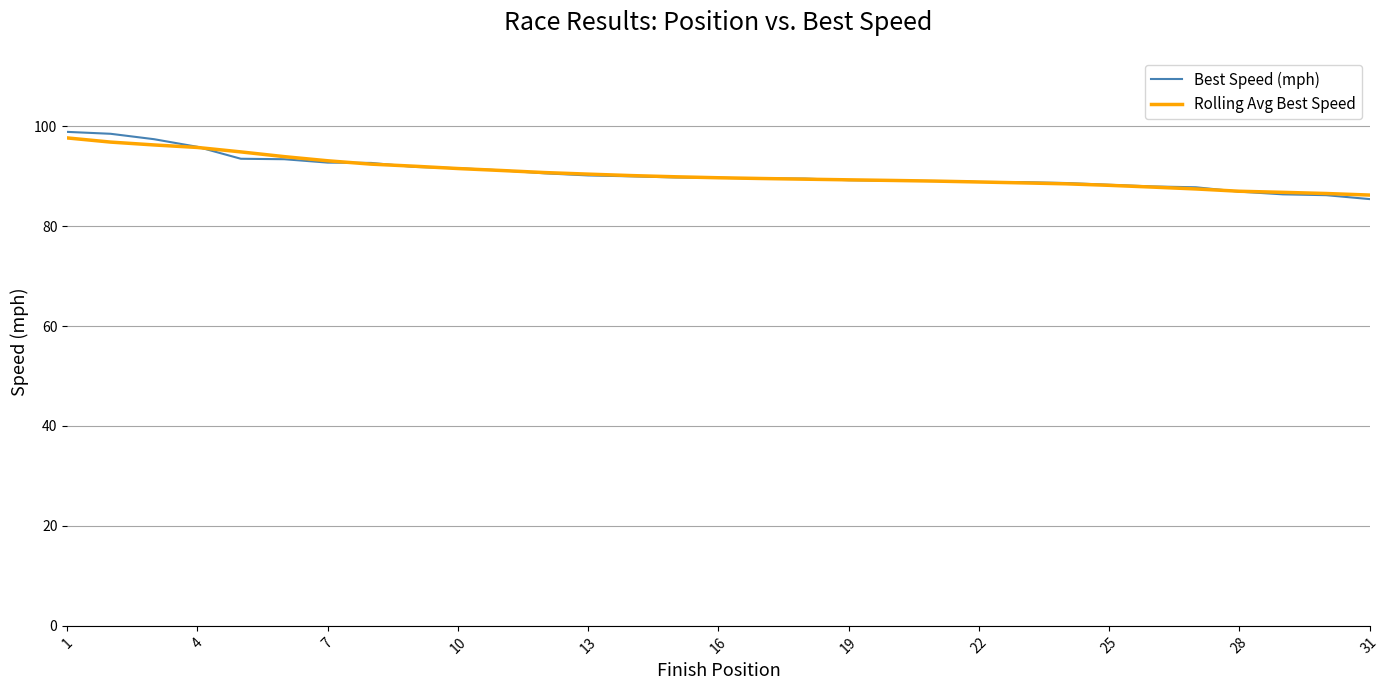

What is the smallest value displayed?

85.4